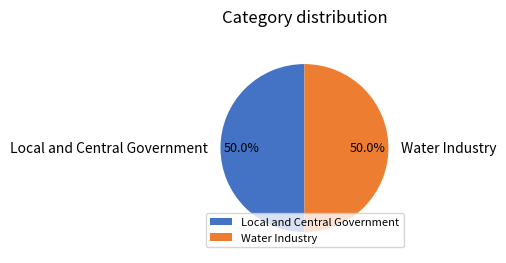

True or false: Water Industry accounts for 61% of the total.

False